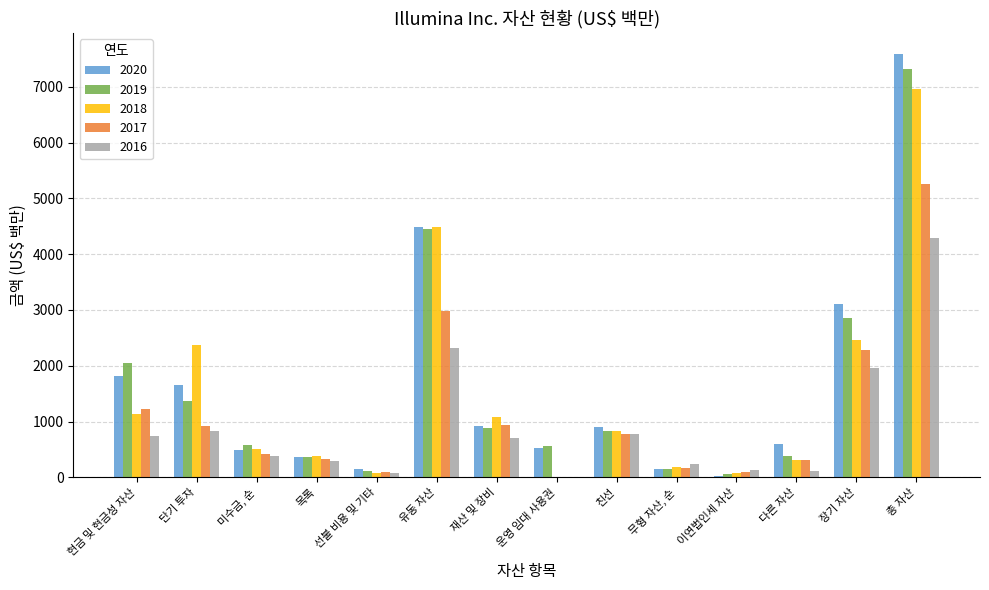

Is it true that 2019 equals 573 at 미수금, 순?

True